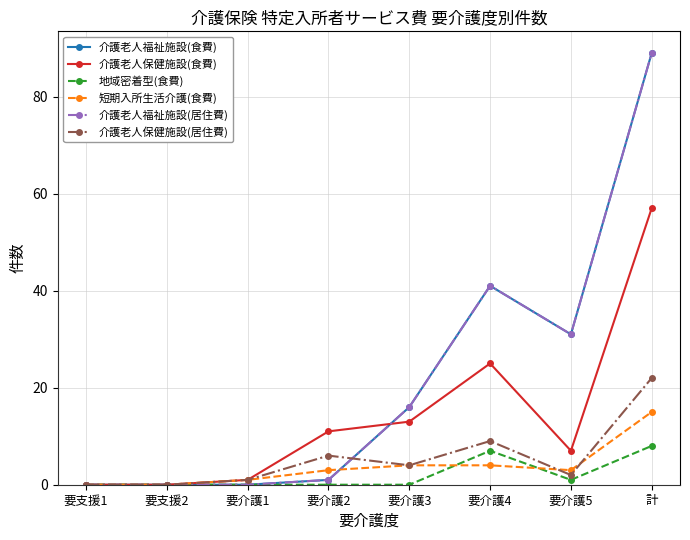

Is this an area chart (filled region under the line)?

No